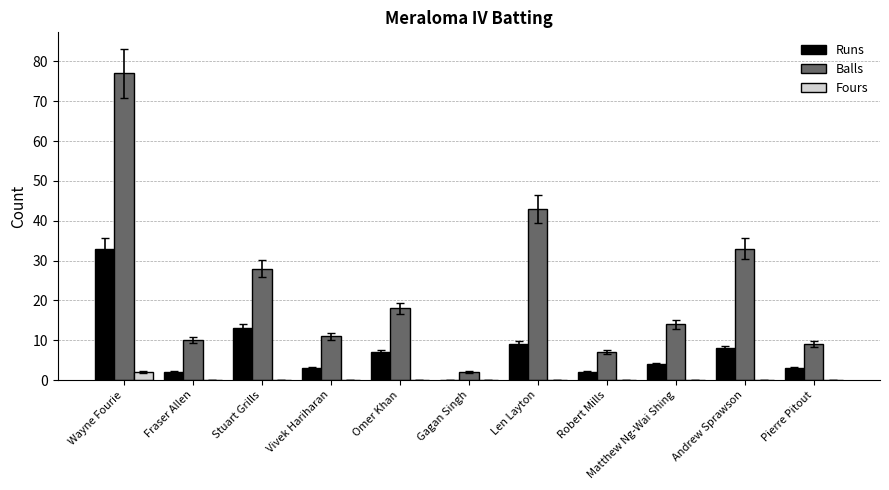

How many data points does each series have?

11